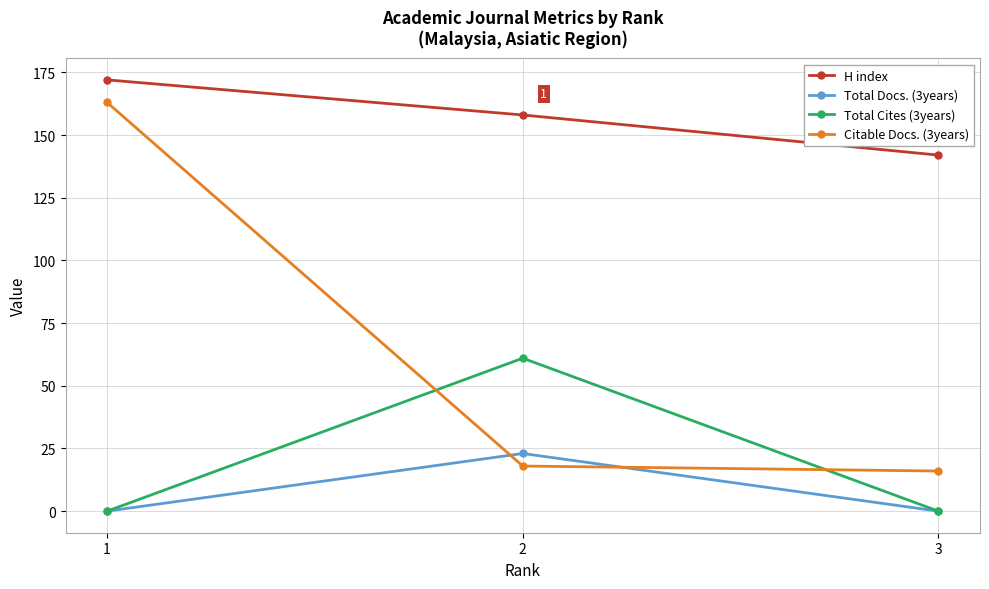

What is the difference between the maximum and minimum values in the H index series?

30